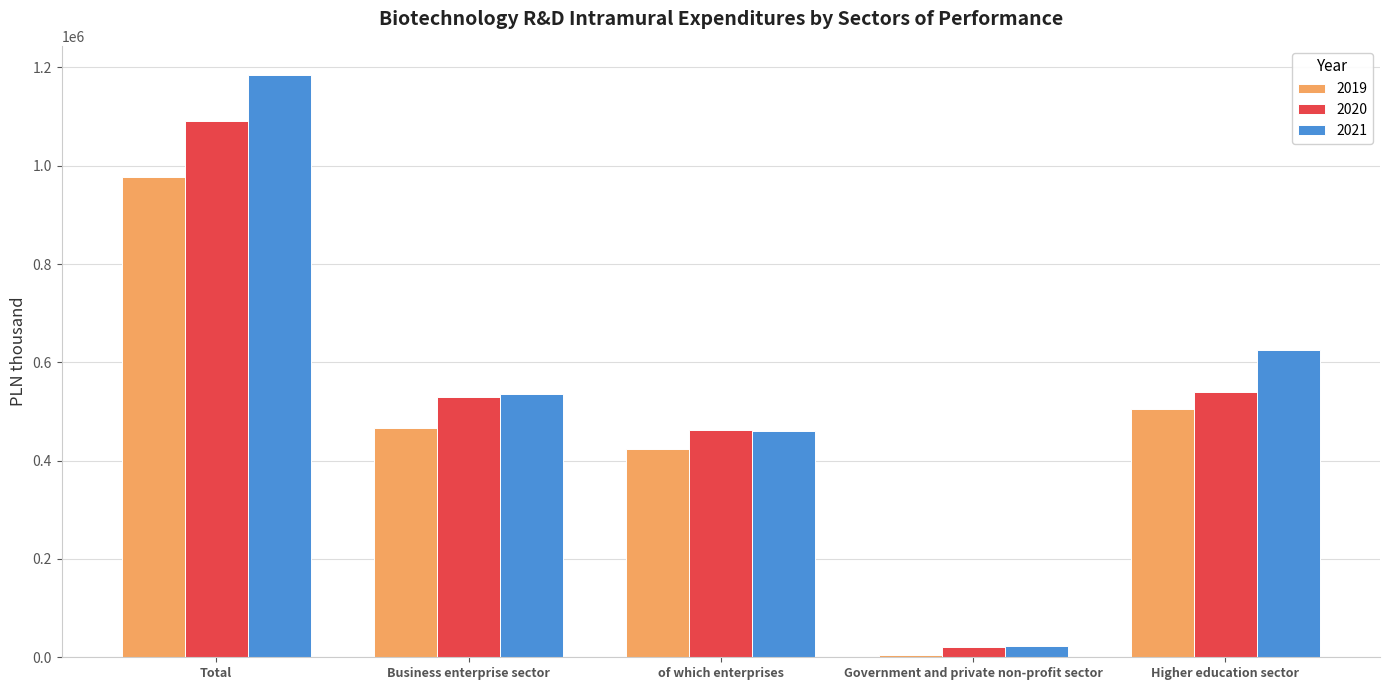

How many bars are there in each group?

3